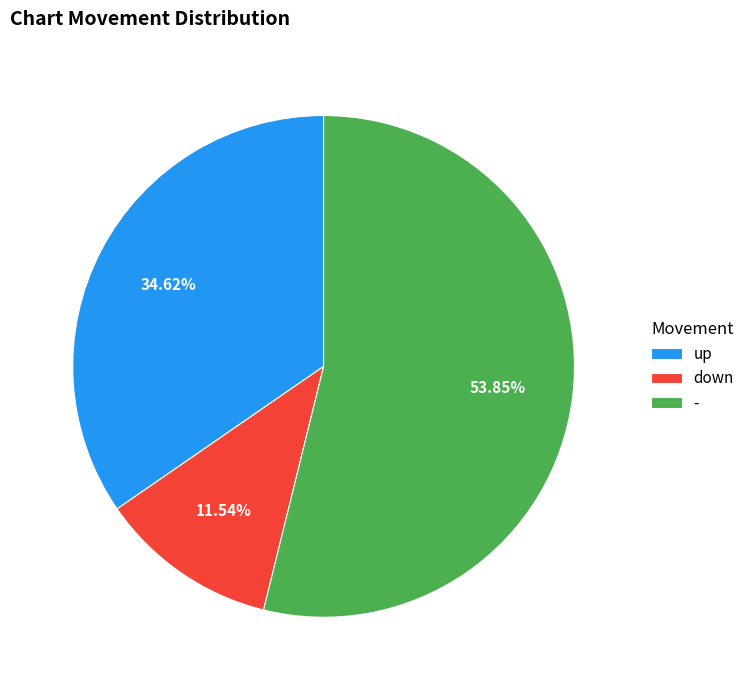

Combined, what portion of the pie is - and down?

65.4%